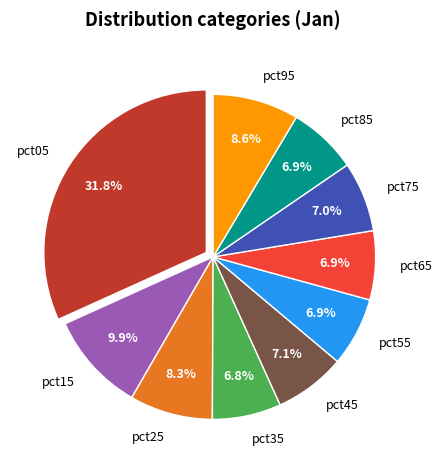

To the nearest percent, what percentage of the pie is pct25?

8%